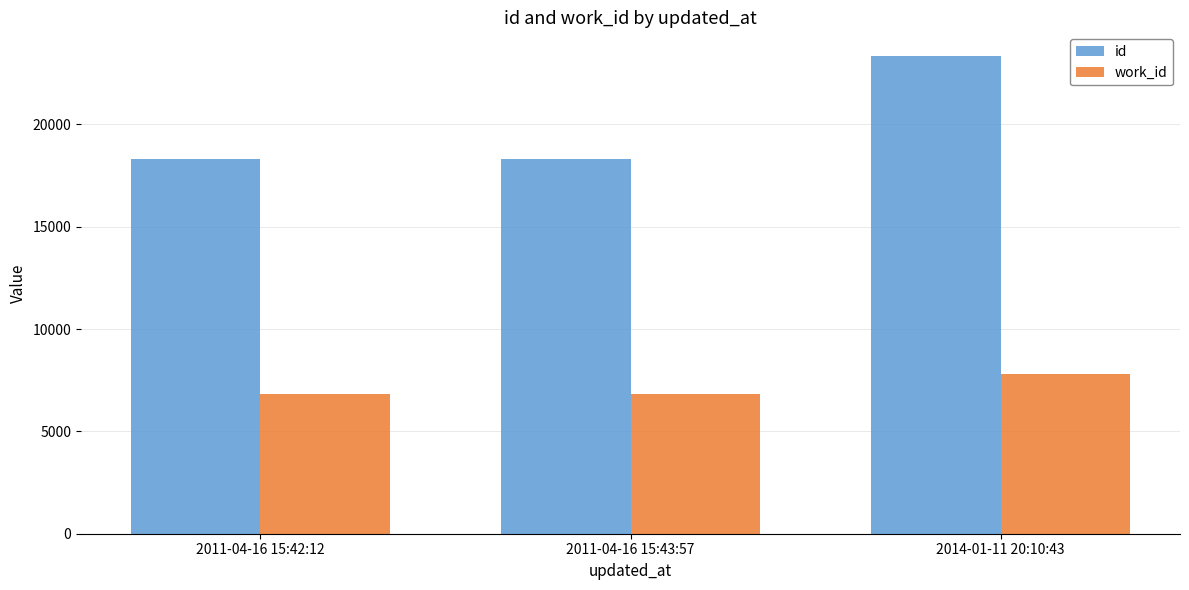

What is the value of the id bar at the 1st from the left?

18293